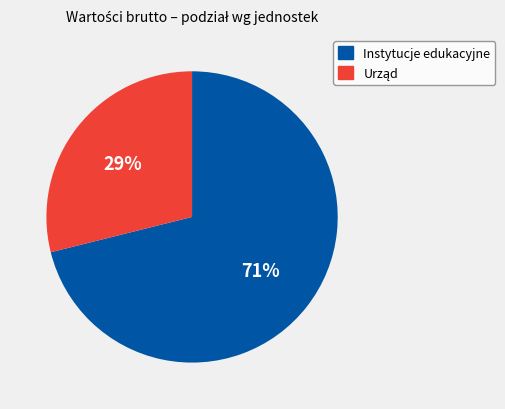

Does any single category account for the majority?

Yes